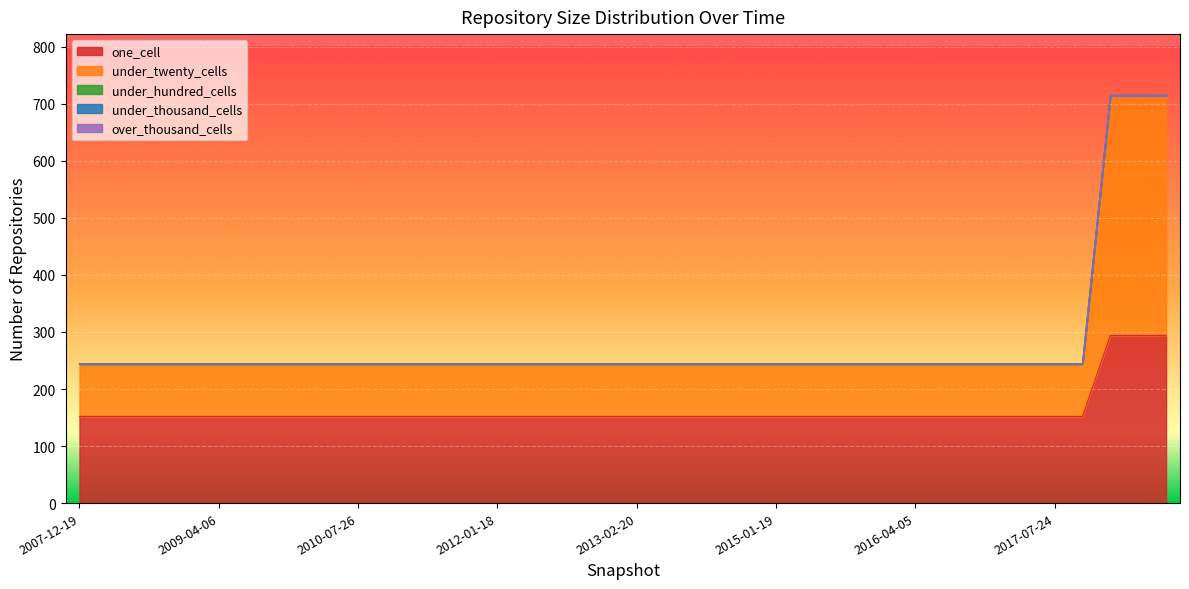

At which category is the sum across all series the highest?

2017-12-22